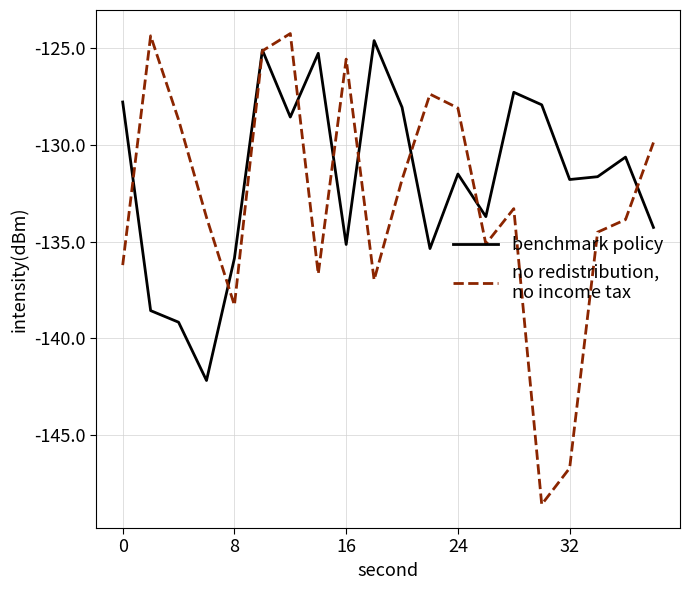

What is the maximum value shown in the chart?

-124.2